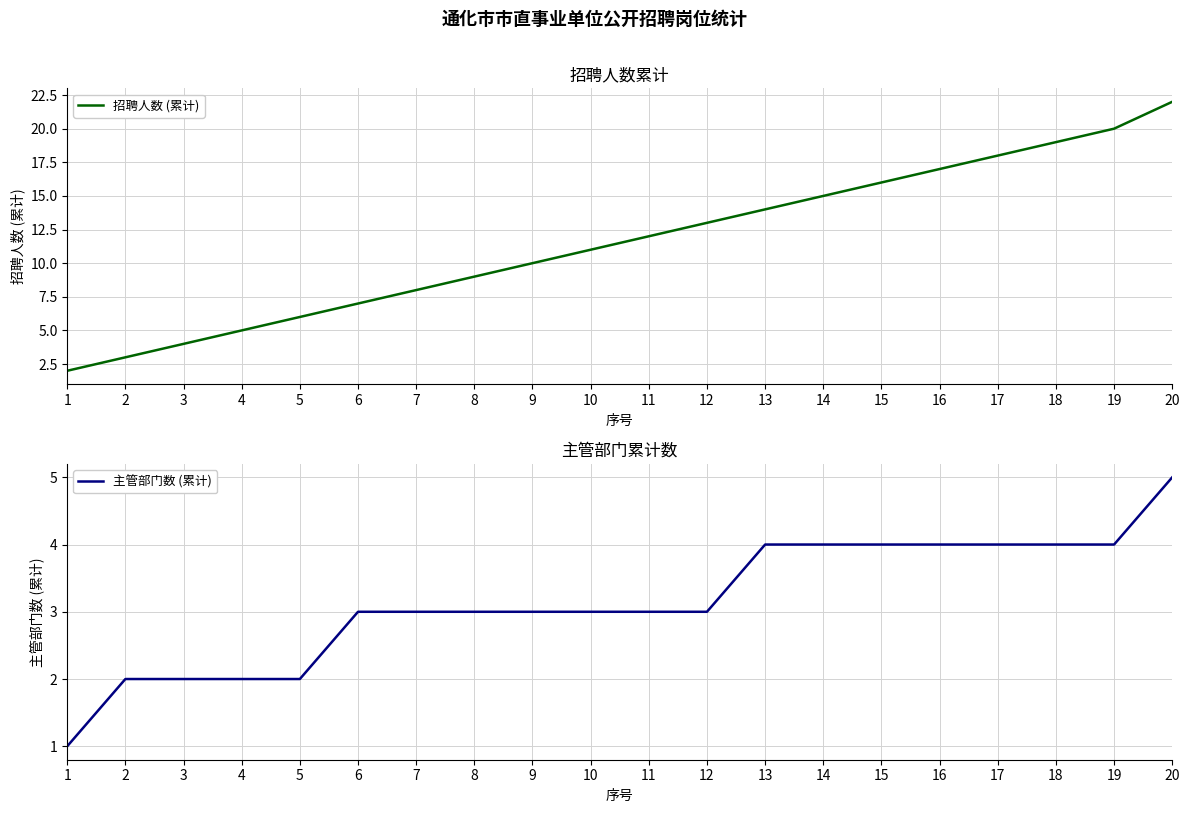

How many data points in 招聘人数 (累计) are less than 12?

10